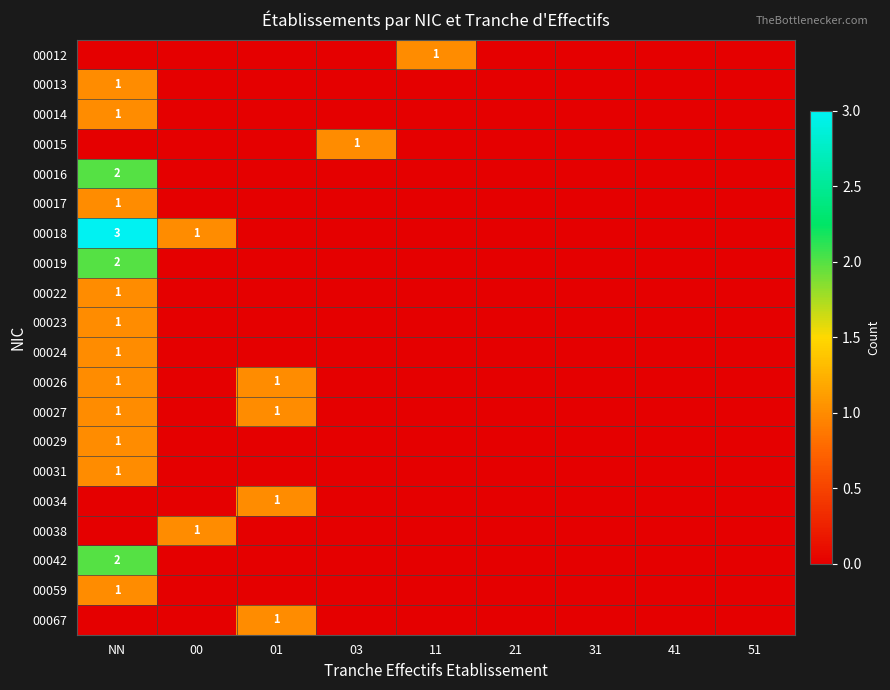

What is the maximum value shown in the chart?

3